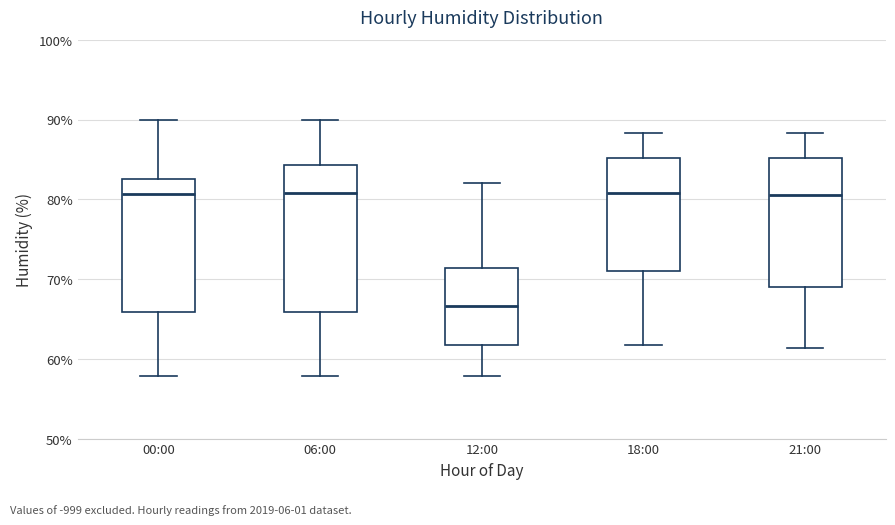

Reading left to right, read every box against the y-axis: the position of its median line, the range the box covers, and the ends of its whiskers. The values are not printed on the chart, so give them approximately, as read against the axis.

00:00: median 81, box 66 to 83, whiskers 58 to 90
06:00: median 81, box 66 to 84, whiskers 58 to 90
12:00: median 67, box 62 to 71, whiskers 58 to 82
18:00: median 81, box 71 to 85, whiskers 62 to 88
21:00: median 81, box 69 to 85, whiskers 61 to 88